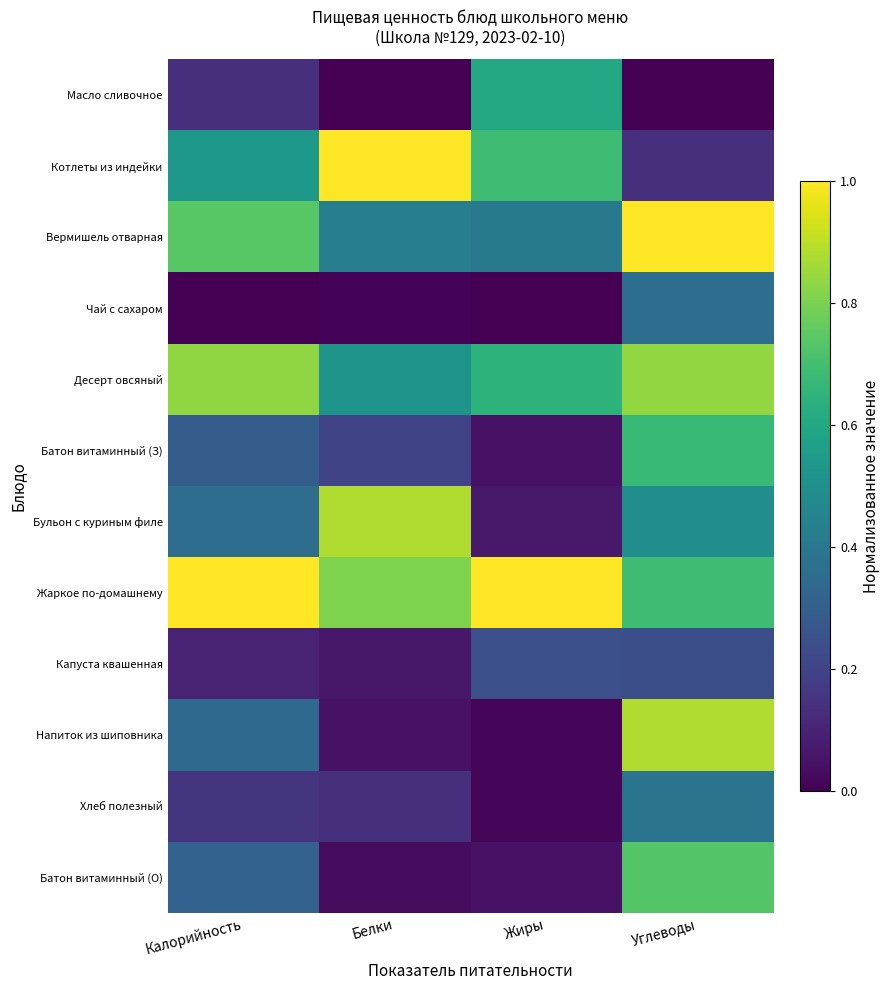

Between Калорийность and Белки, which series saw the biggest shift?

Бульон с куриным филе